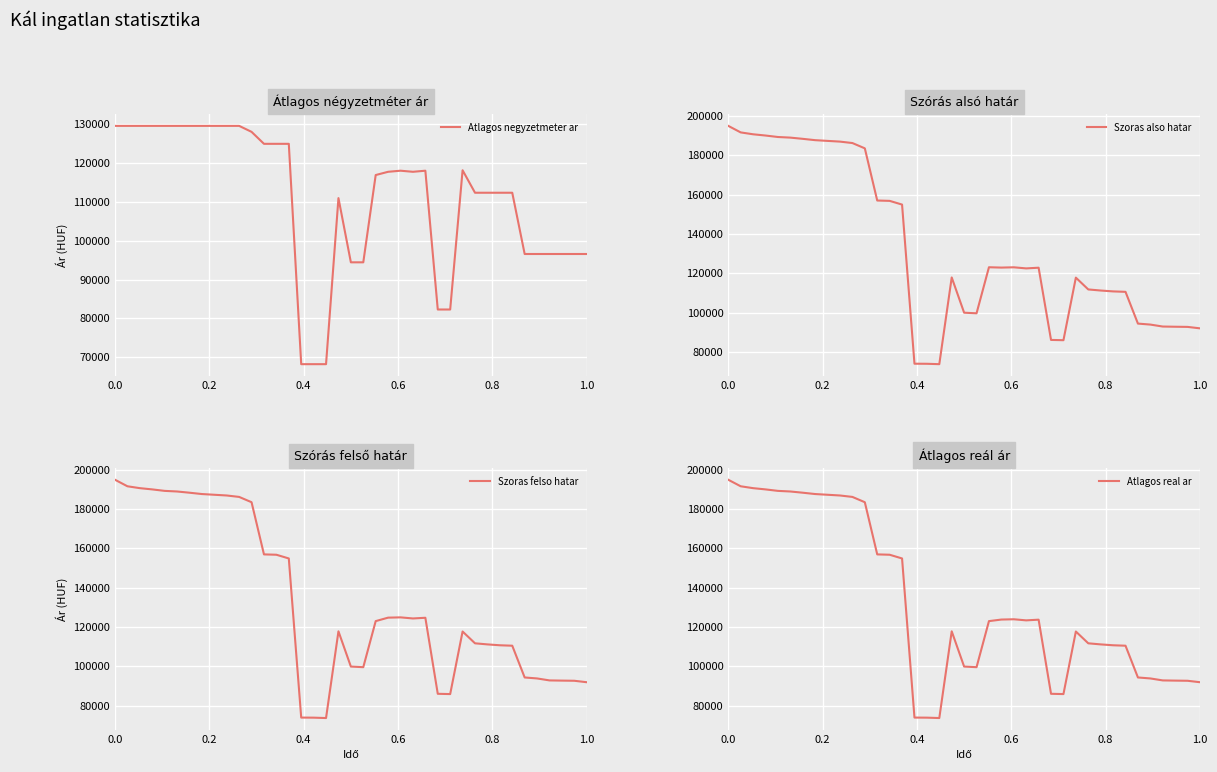

Rank the series by their maximum value, from lowest to highest.

Atlagos negyzetmeter ar, Szoras also hatar, Szoras felso hatar, Atlagos real ar